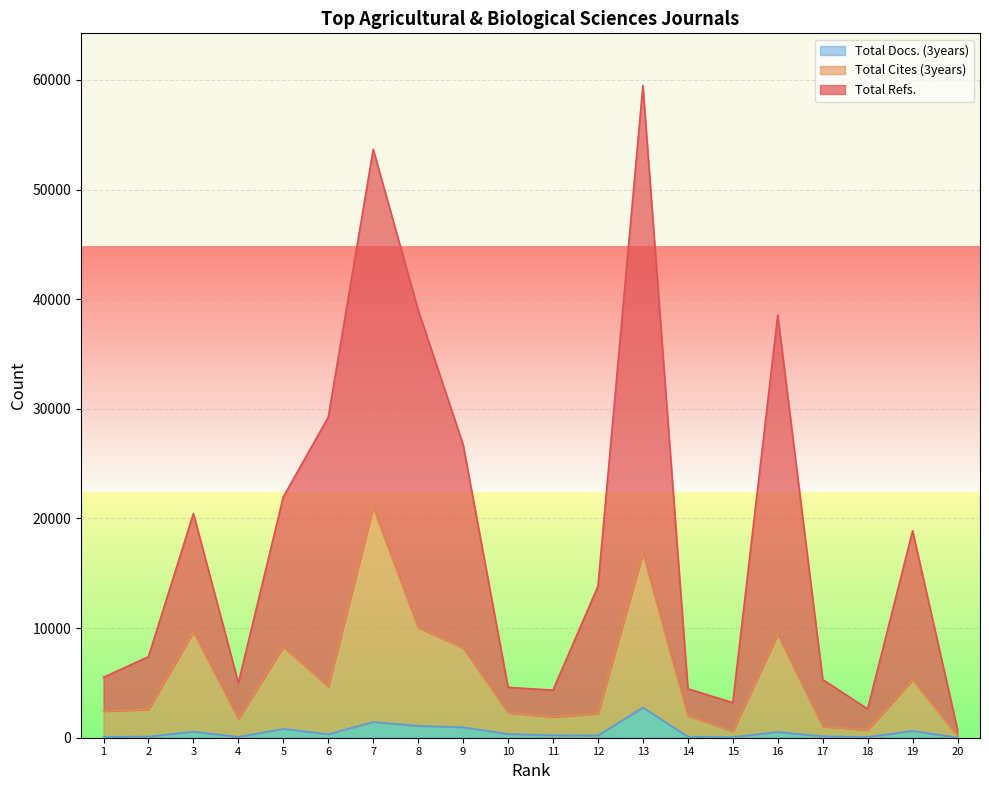

What are all the series names shown in the legend?

Total Docs. (3years), Total Cites (3years), Total Refs.